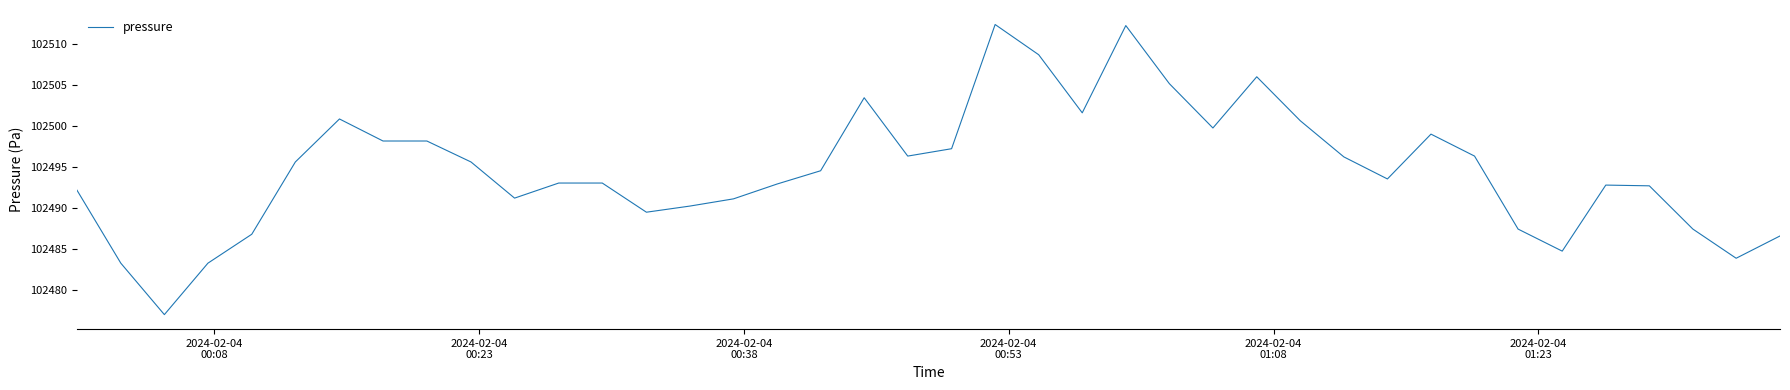

What is the maximum value shown in the chart?

102512.4